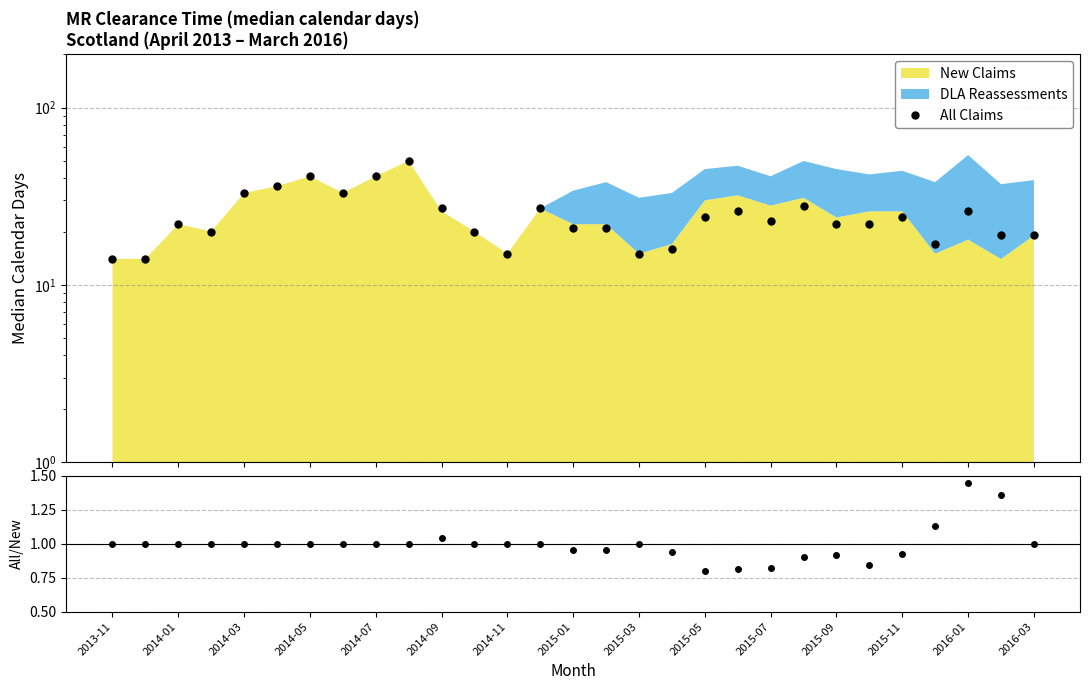

What is the difference between the maximum and minimum values in the All Claims series?

36.0